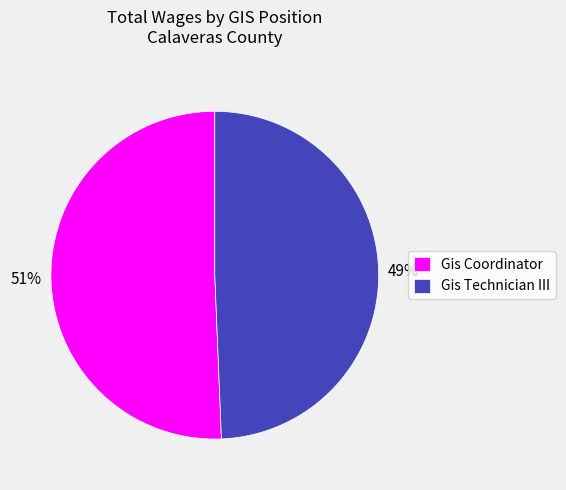

To the nearest percent, what portion does Gis Coordinator represent?

51%